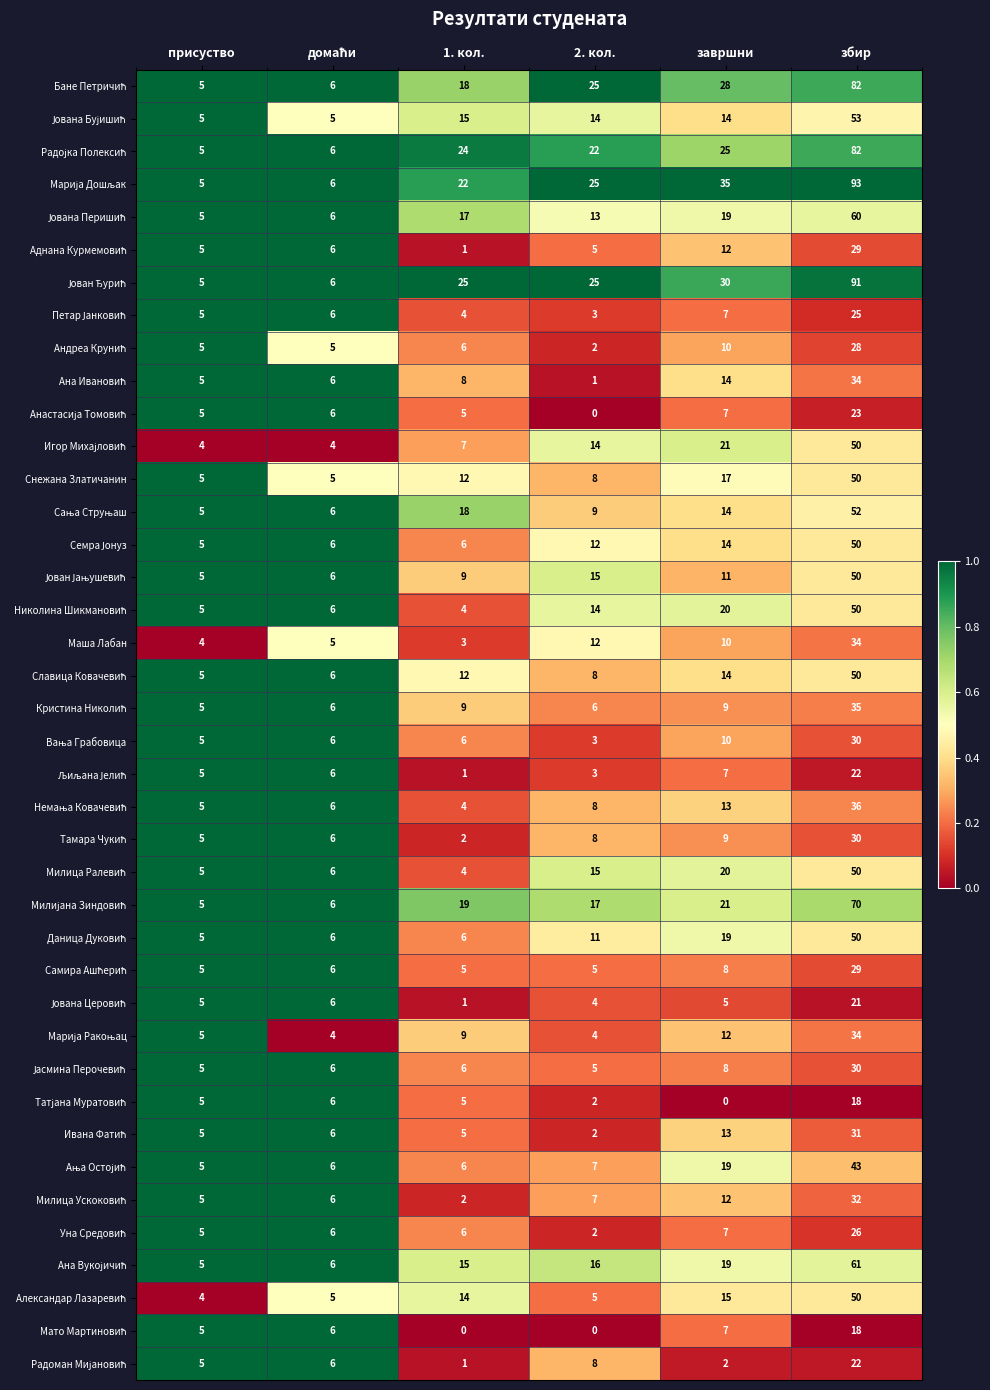

At how many categories does at least one series exceed 9?

4